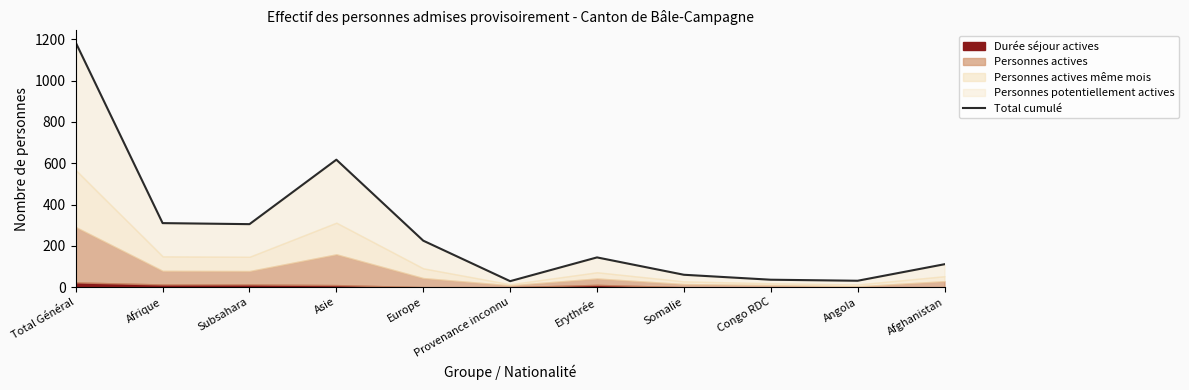

What is the change in value from Total Général to Subsahara?

-879